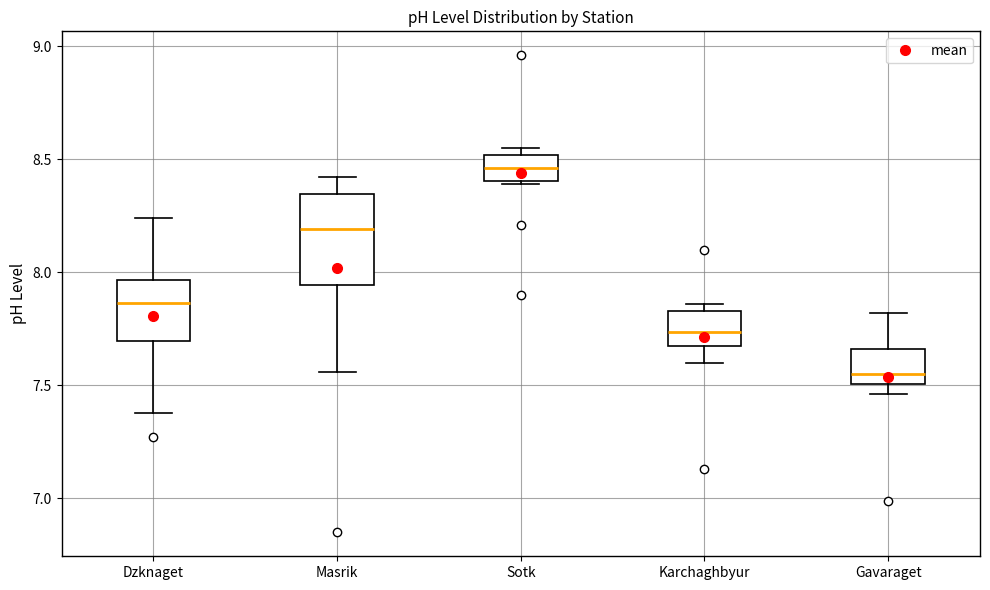

Where does the upper whisker of the box for Gavaraget end on the y-axis? The values are not printed on the chart, so give them approximately, as read against the axis.

7.80